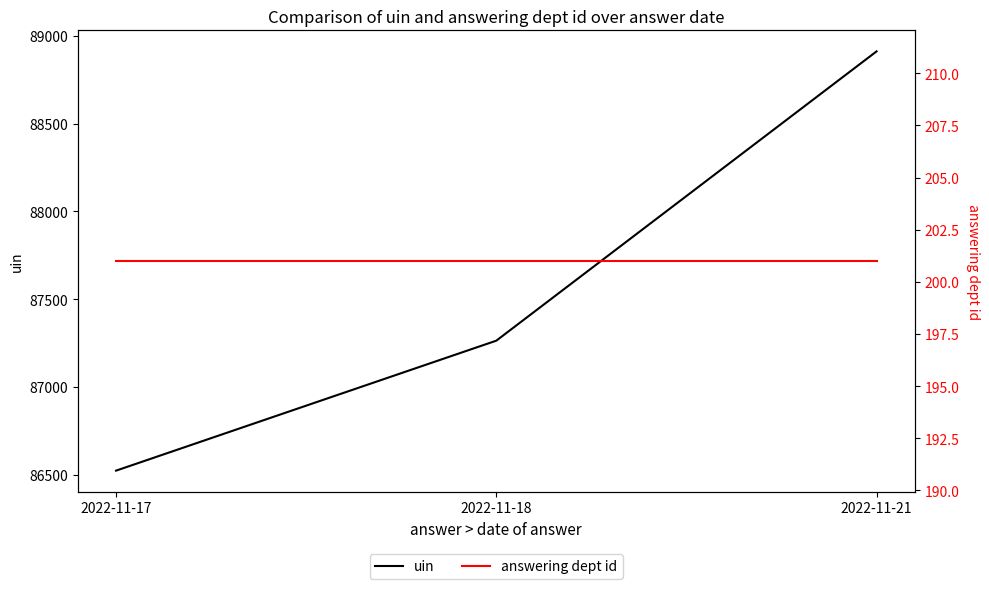

What are all the series names shown in the legend?

uin, answering dept id